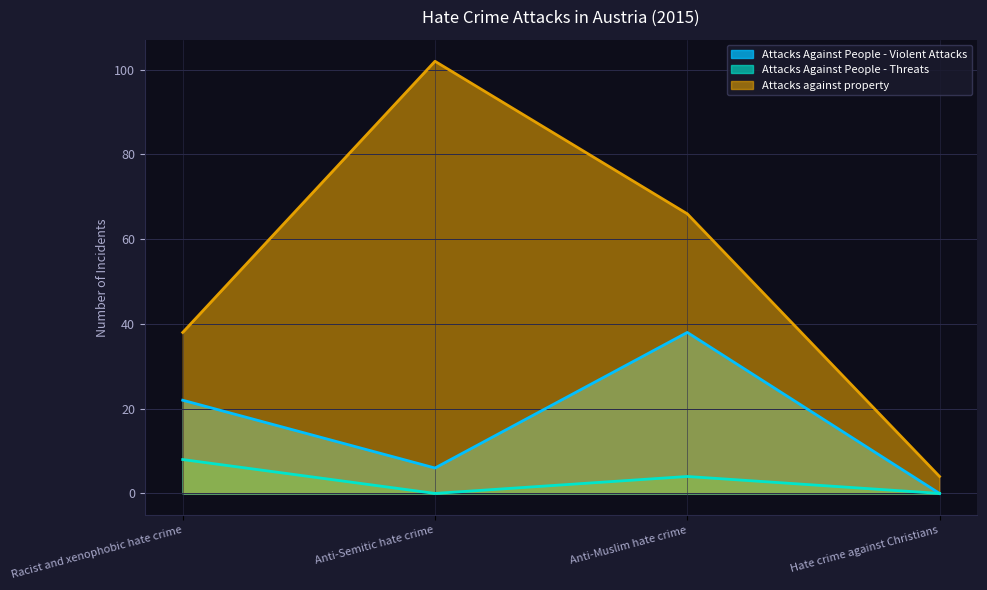

Which series changed the most between Racist and xenophobic hate crime and Anti-Semitic hate crime?

Attacks against property